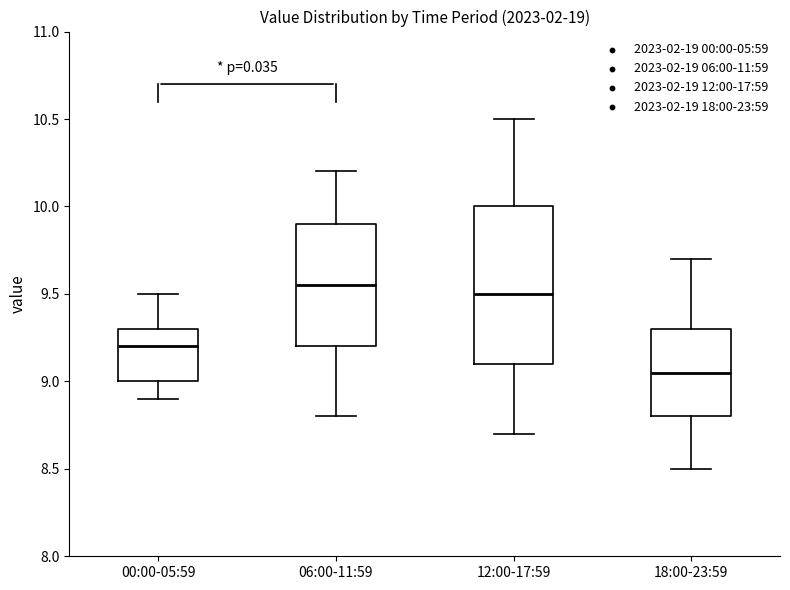

Reading left to right, transcribe this box plot: for each box, give where its median line is, the range the box spans, and where its two whiskers end, as read against the y-axis. The values are not printed on the chart, so give them approximately, as read against the axis.

00:00-05:59: median 9.20, box 9.00 to 9.30, whiskers 8.90 to 9.50
06:00-11:59: median 9.55, box 9.20 to 9.90, whiskers 8.80 to 10.20
12:00-17:59: median 9.50, box 9.10 to 10.00, whiskers 8.70 to 10.50
18:00-23:59: median 9.05, box 8.80 to 9.30, whiskers 8.50 to 9.70